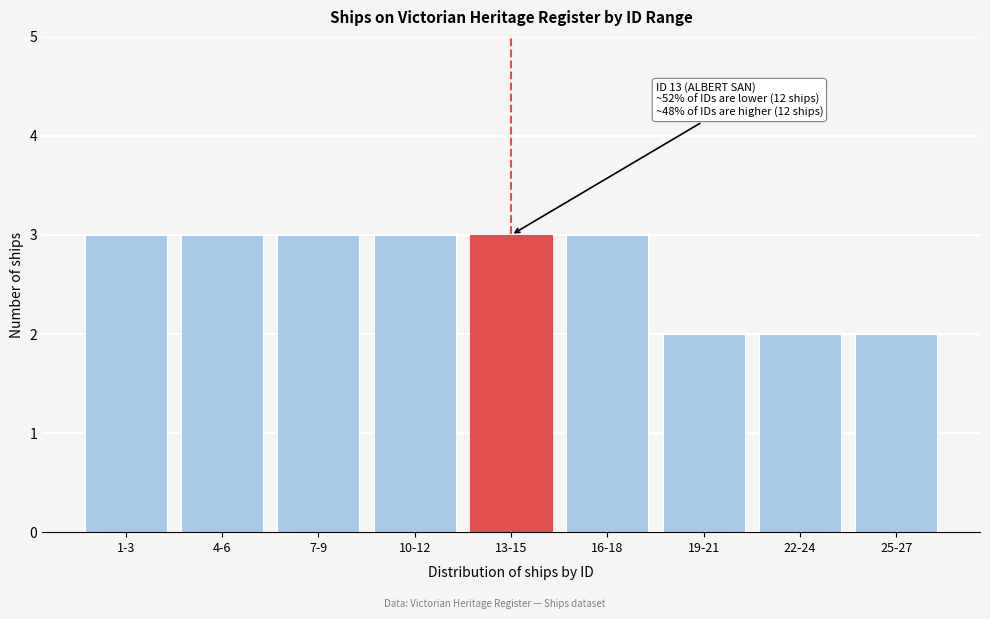

Reading right to left, extract all data points from this chart.

2	2	2	3	3	3	3	3	3